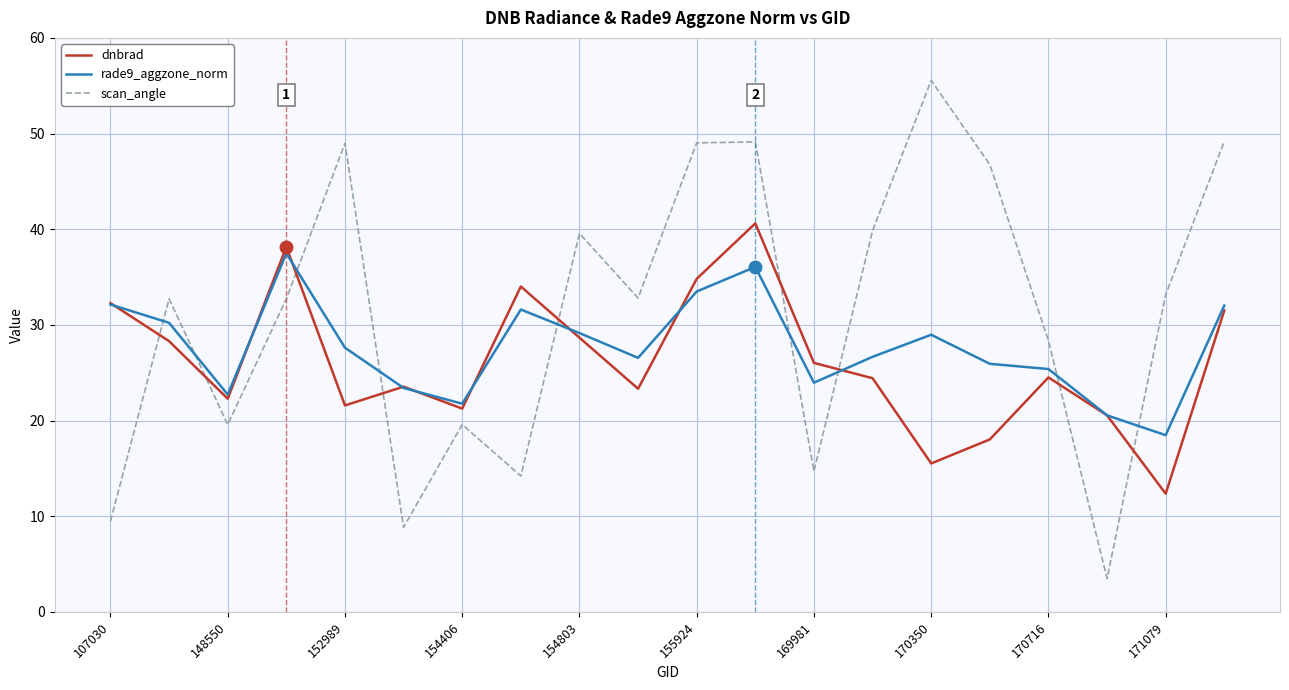

Does the chart have visible grid lines?

Yes